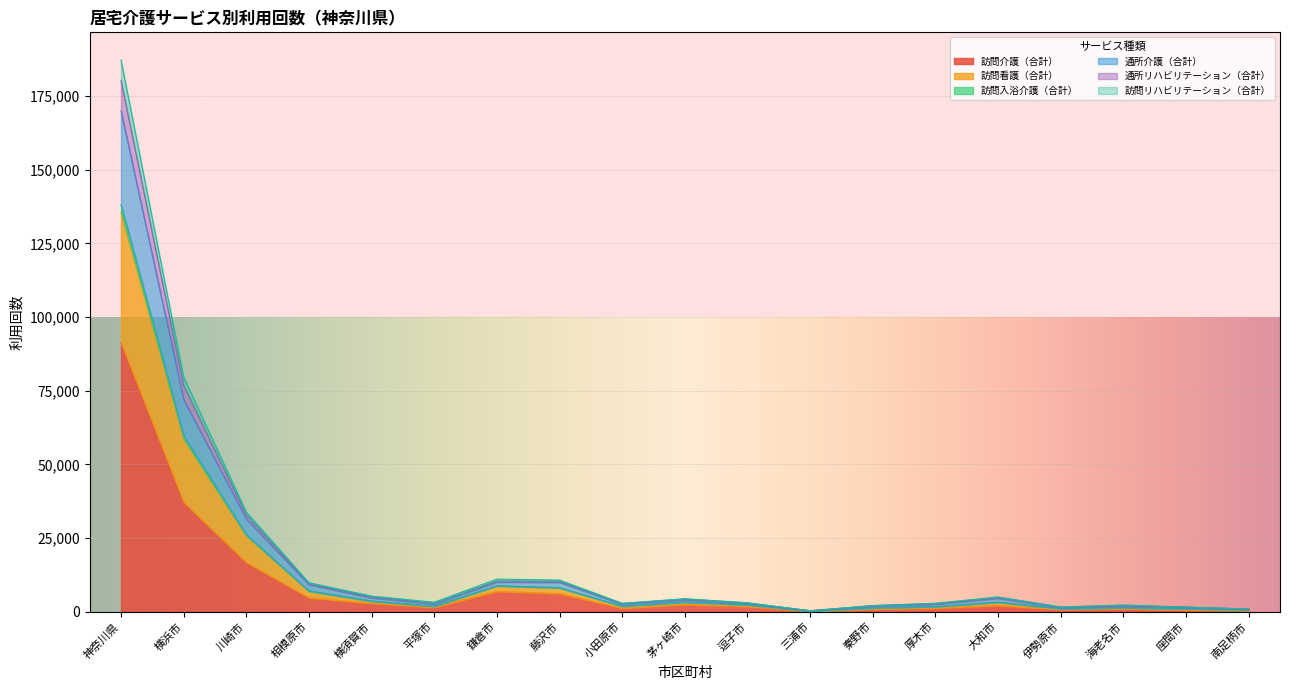

What is the difference between the highest and lowest values at 厚木市?

1623